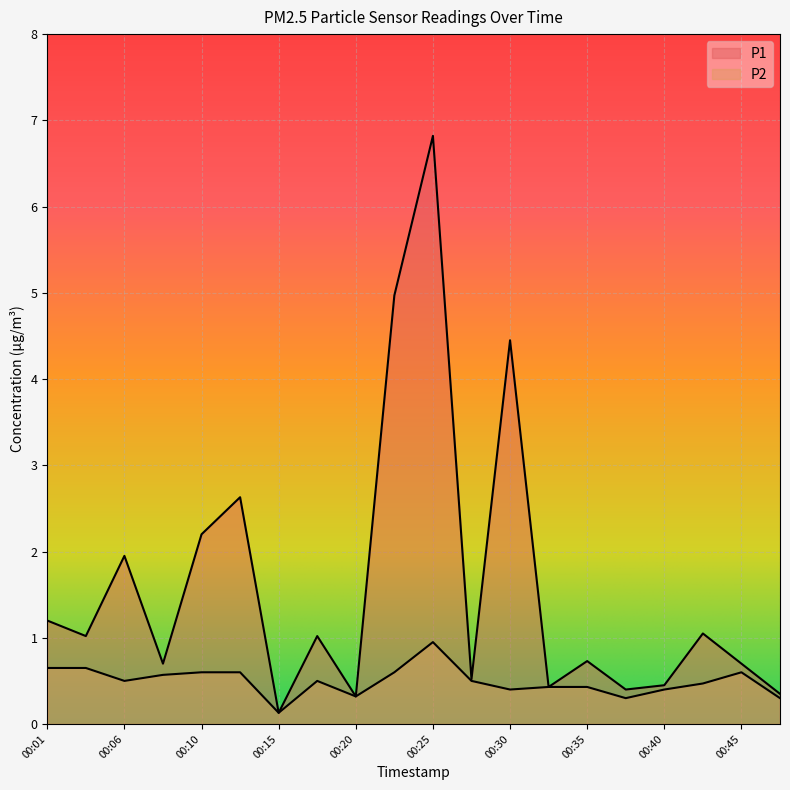

Which series has the largest range (max minus min)?

P1